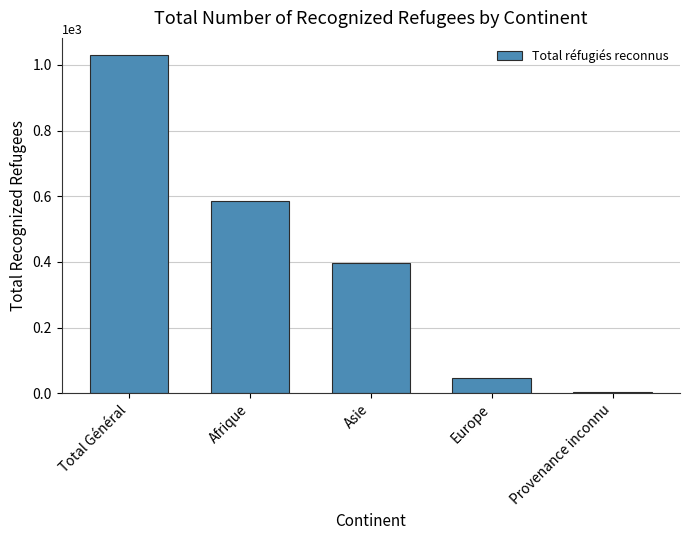

Which has a higher value, Asie or Total Général?

Total Général